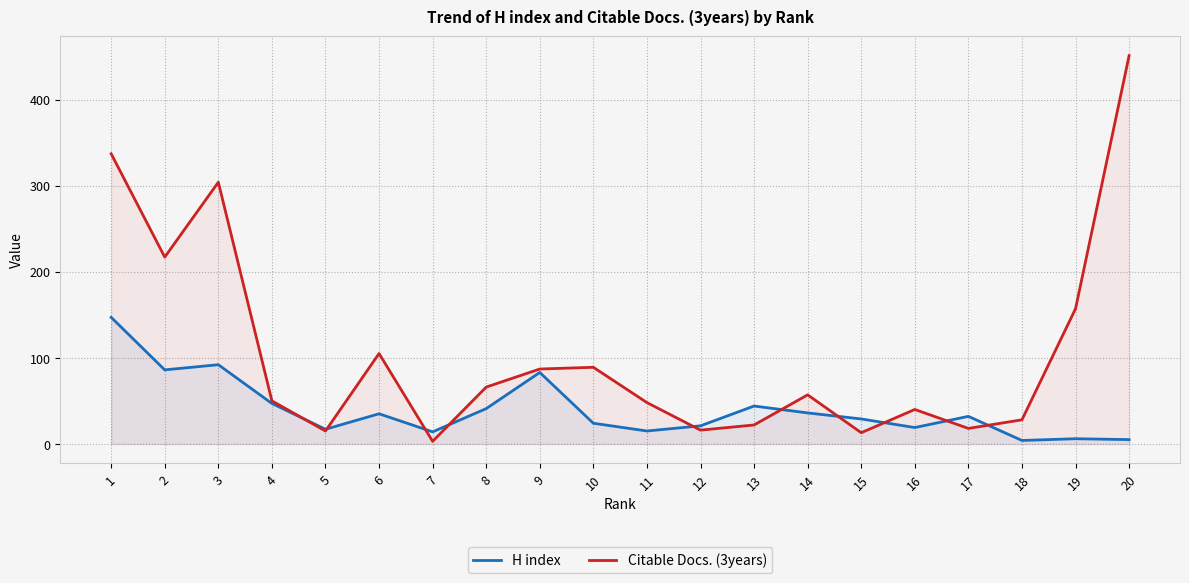

What is the value of the Citable Docs. (3years) point at the 19th from the left?

157